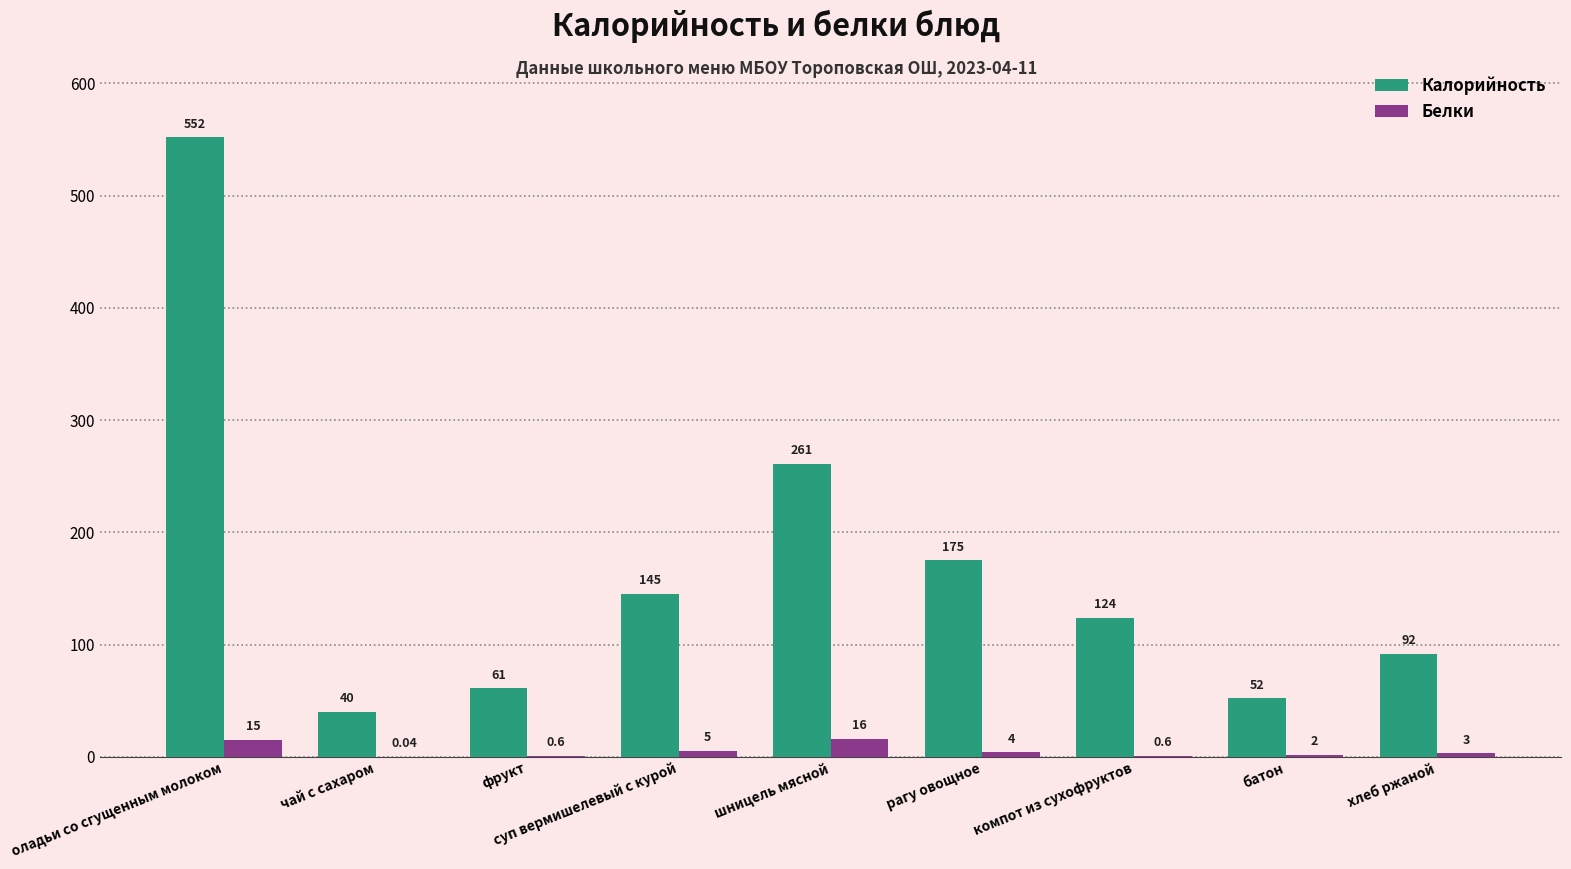

Count the number of data series in this chart.

2